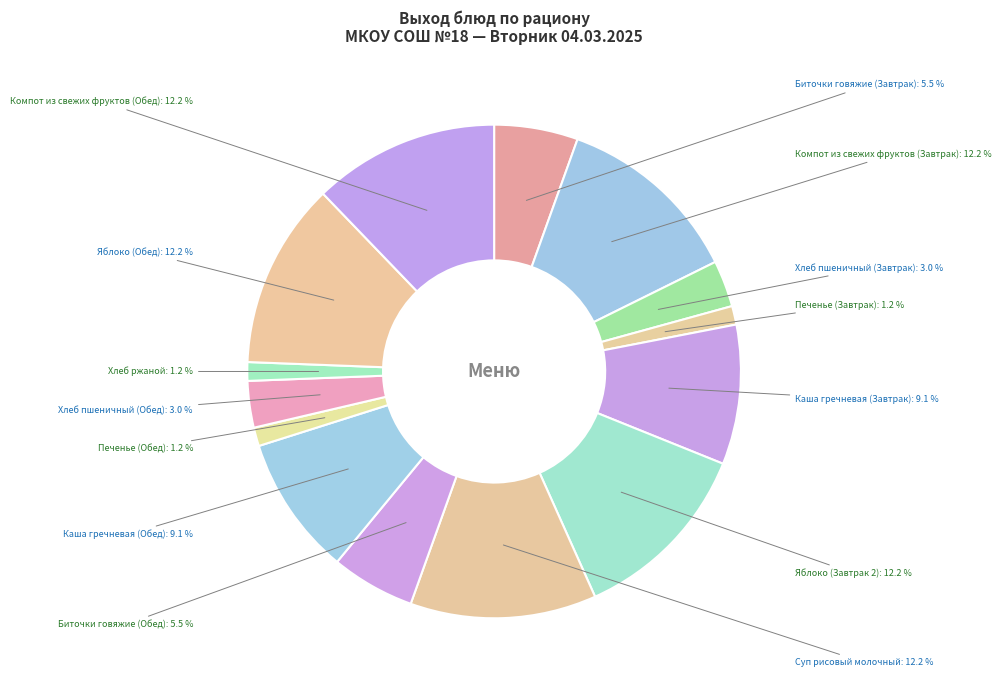

Do Суп рисовый молочный and Компот из свежих фруктов (Обед) together represent more than half of the pie?

No